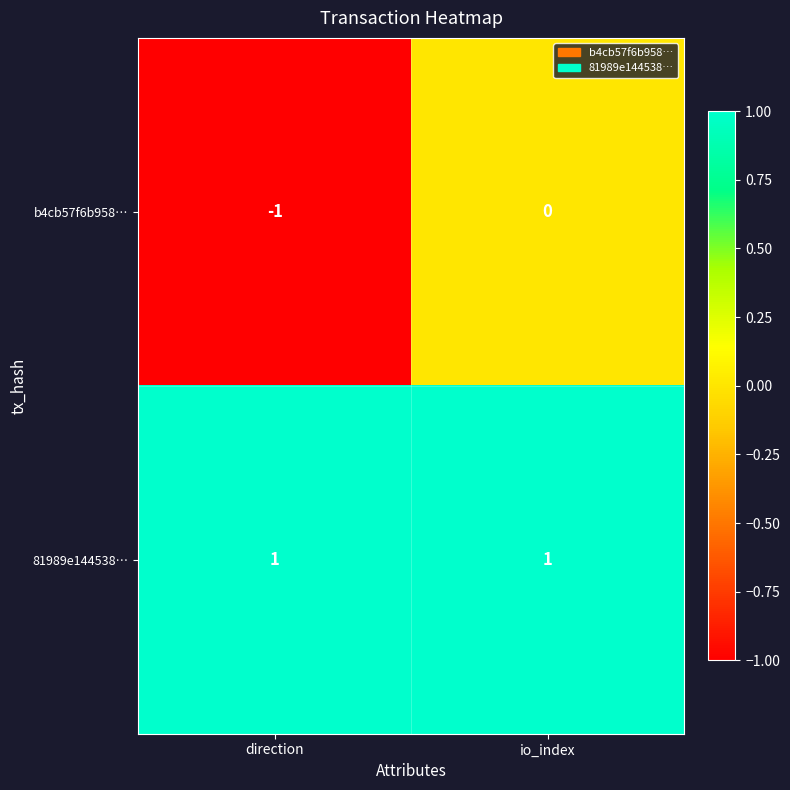

Reading left to right, list all the values displayed in this chart.

b4cb57f6b958…: -1	0
81989e144538…: 1	1